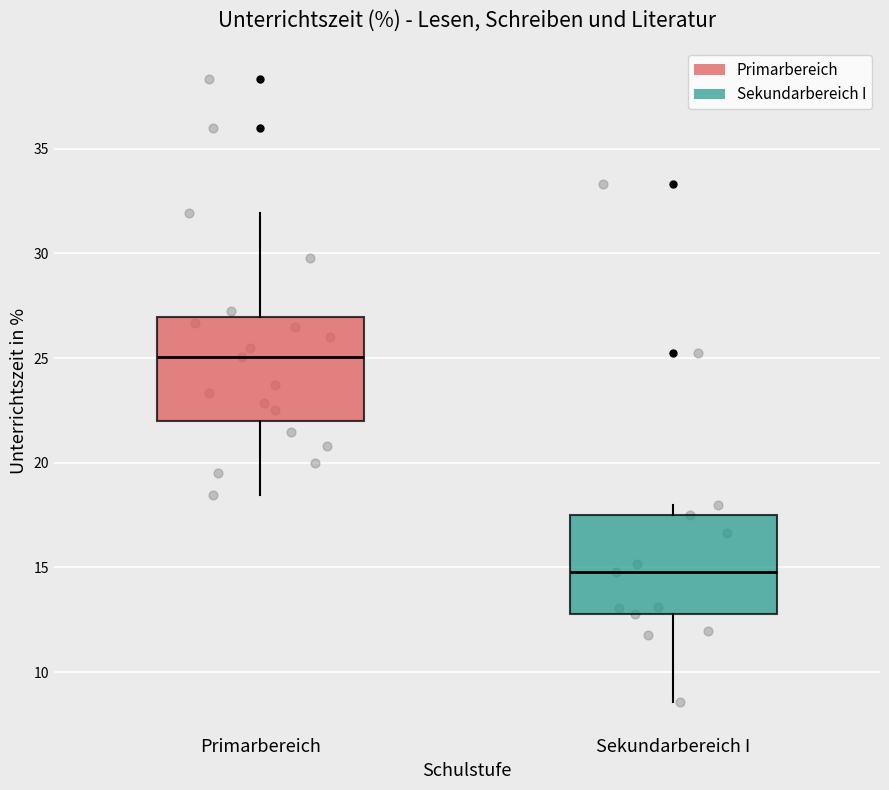

Reading left to right, transcribe this box plot: for each box, give where its median line is, the range the box spans, and where its two whiskers end, as read against the y-axis. The values are not printed on the chart, so give them approximately, as read against the axis.

Primarbereich: median 25.0, box 22.0 to 27.0, whiskers 18.5 to 32.0
Sekundarbereich I: median 15.0, box 13.0 to 17.5, whiskers 8.5 to 18.0